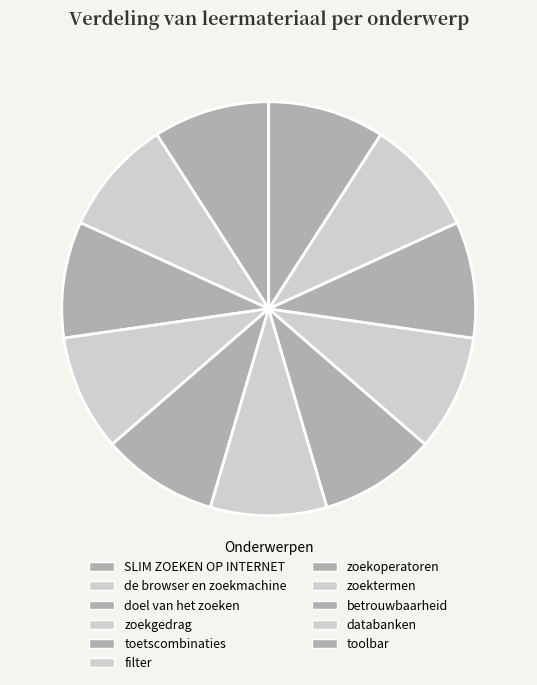

Combined, what portion of the pie is toetscombinaties and filter?

18.2%